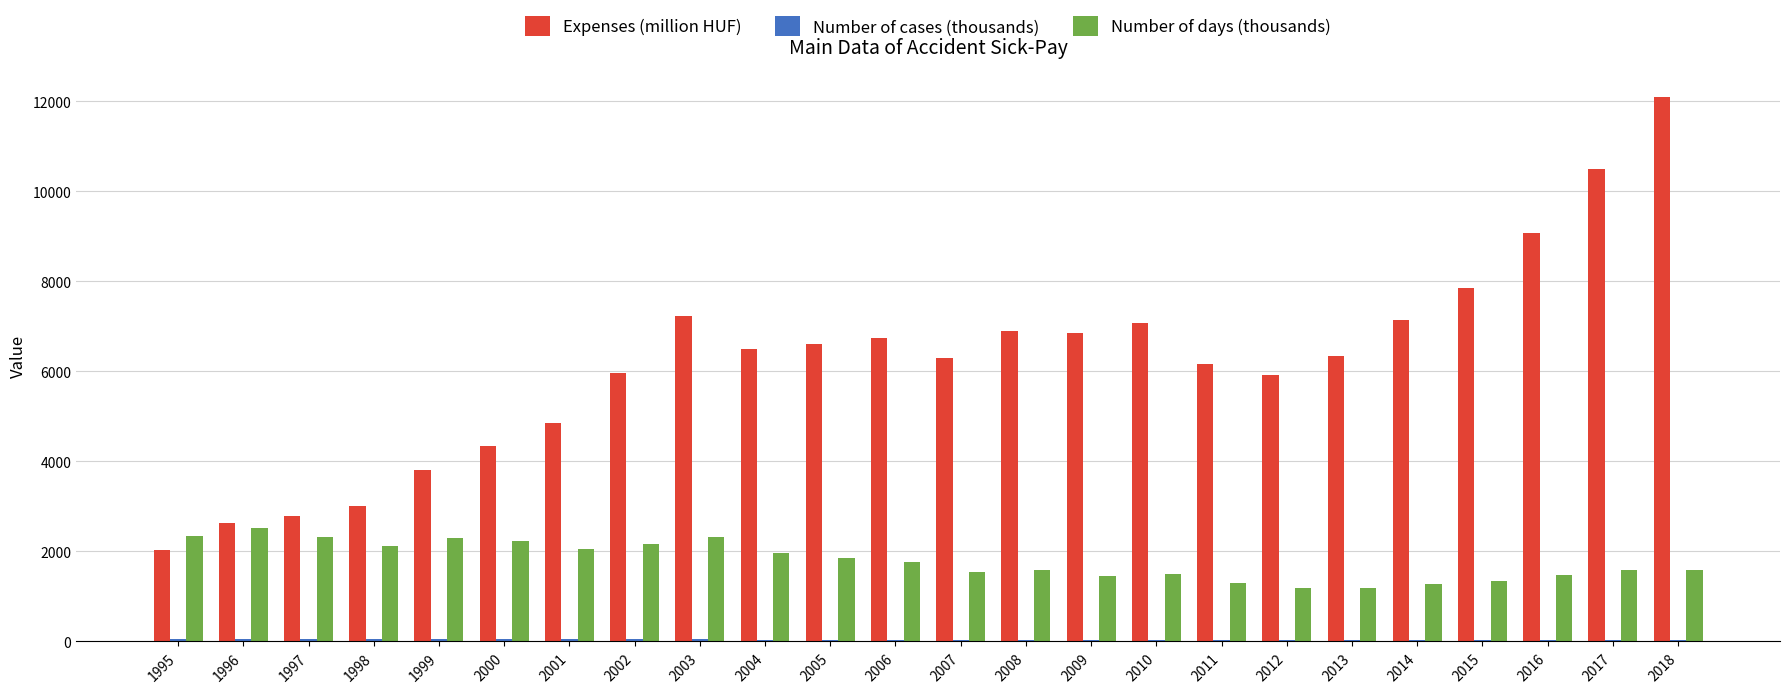

How many series are shown in this chart?

3